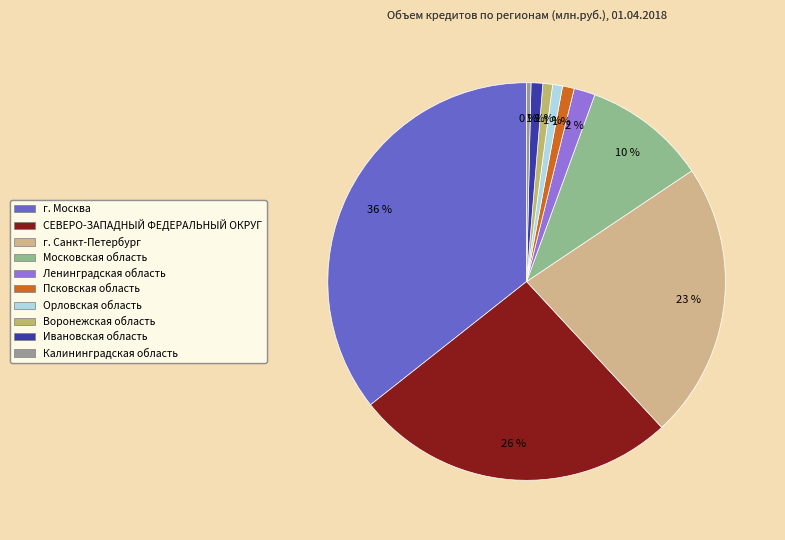

To the nearest percent, what is the average slice percentage?

10%